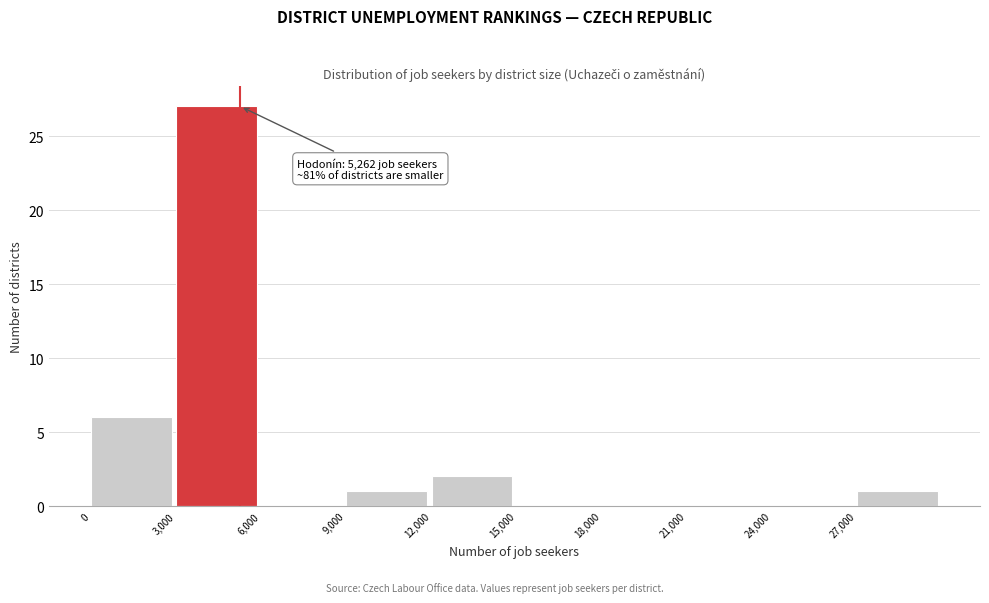

Which range on the x-axis has the tallest bar?

3000 to 6000